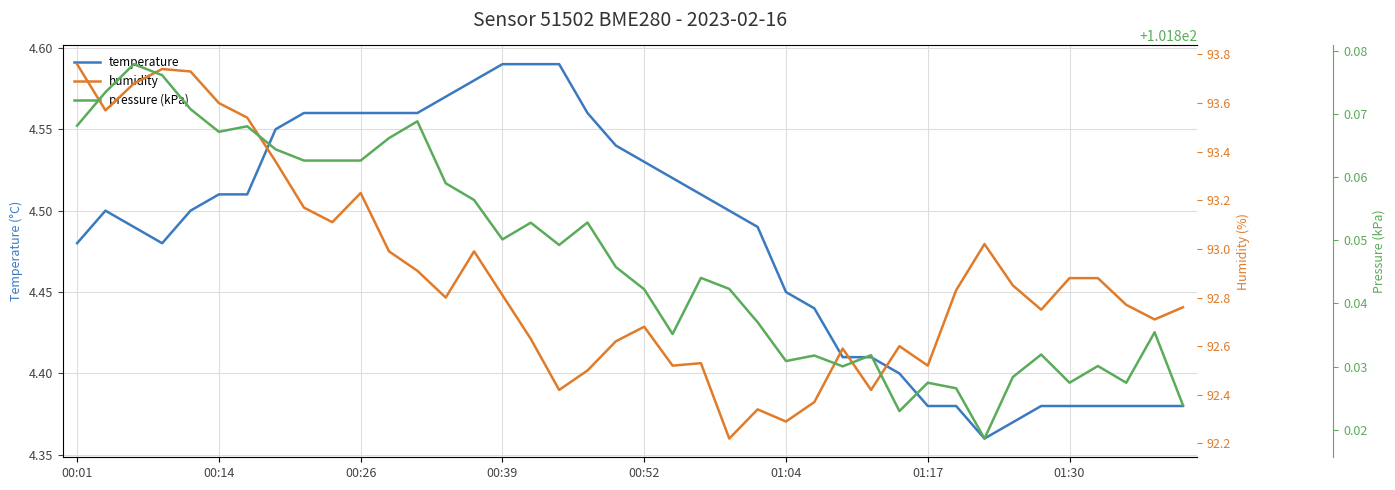

What is the average value of the humidity series?

92.9